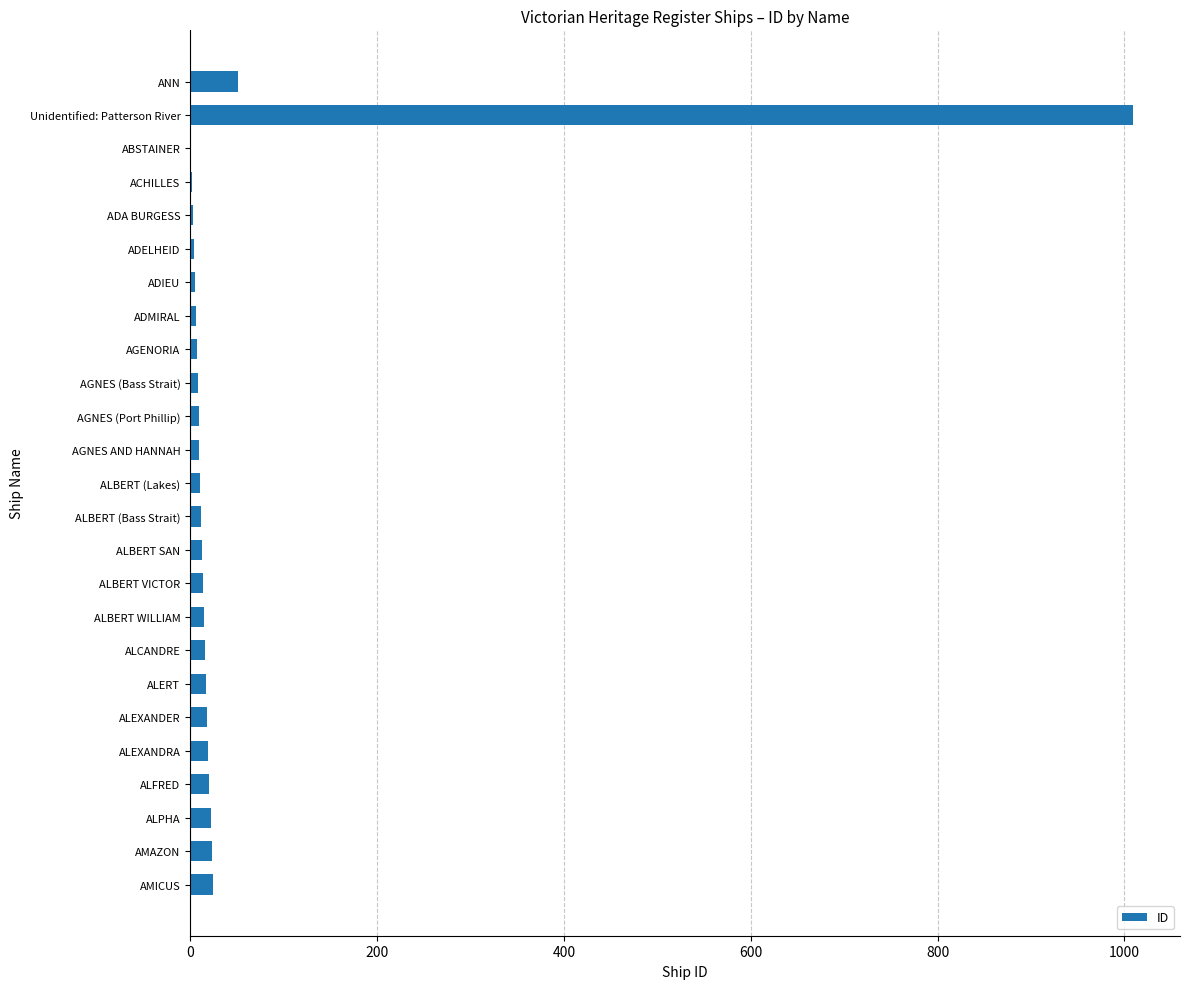

What is the sum of all values?

1339